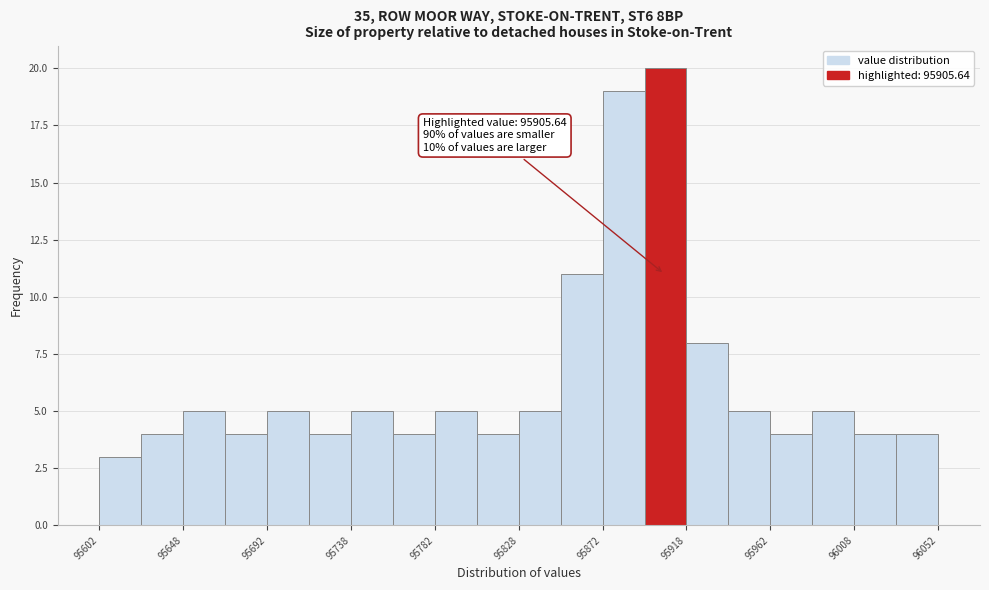

Over which range of the x-axis is the bar tallest?

95895.0 to 95917.5